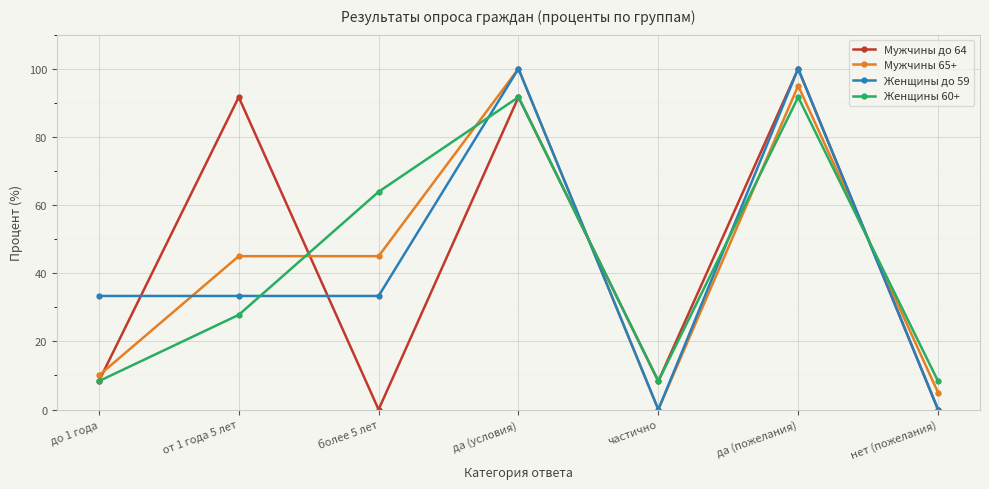

What position from the left is до 1 года?

1